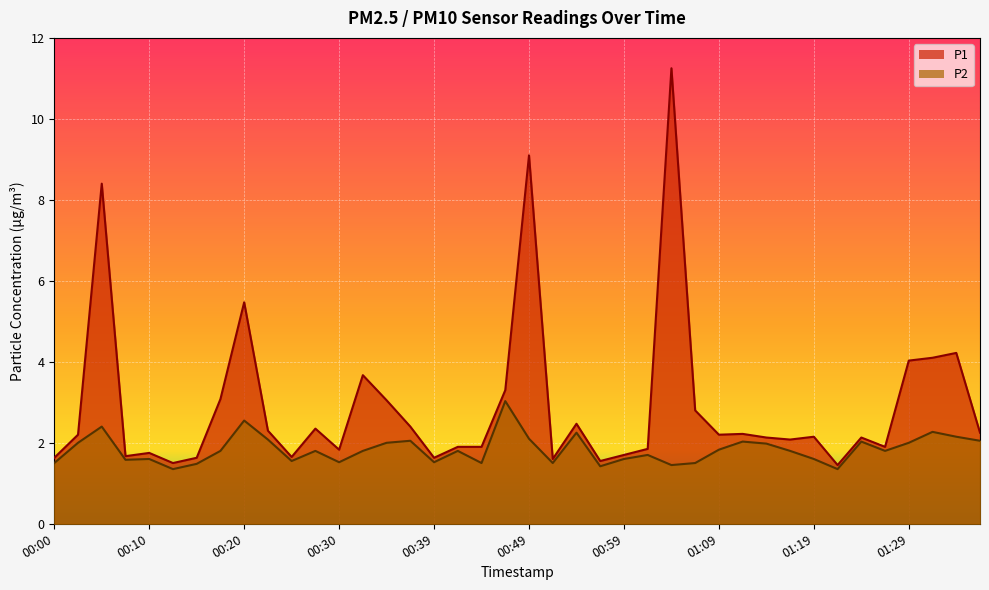

What is the total value across all series at 00:00?

3.1